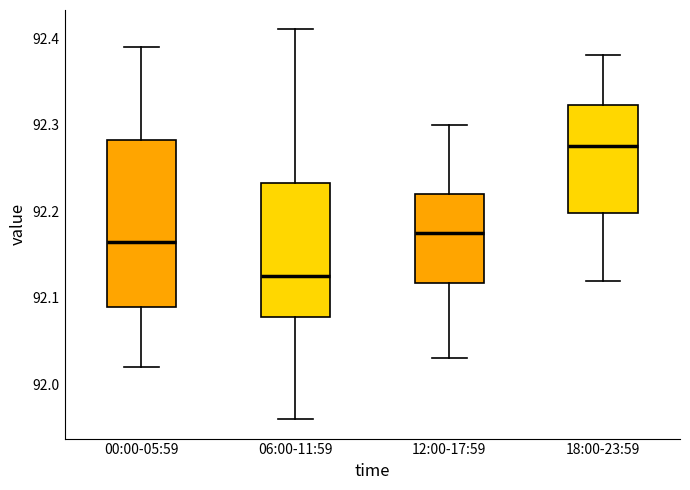

Comparing the boxes themselves (not the whiskers), which one is the tallest?

00:00-05:59